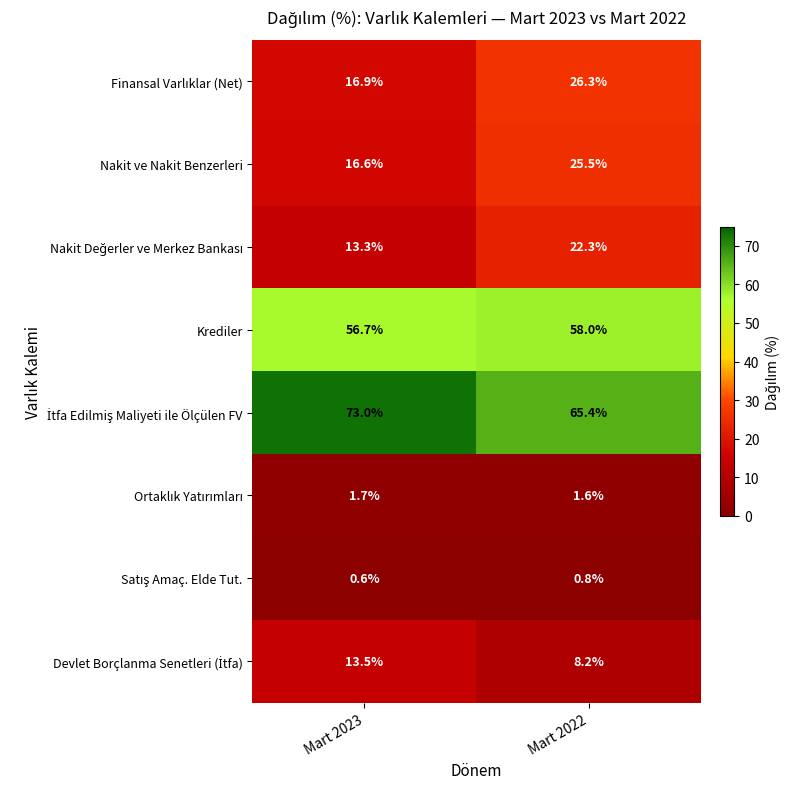

The Nakit ve Nakit Benzerleri series shows 8.7 at Mart 2022. True or false?

False